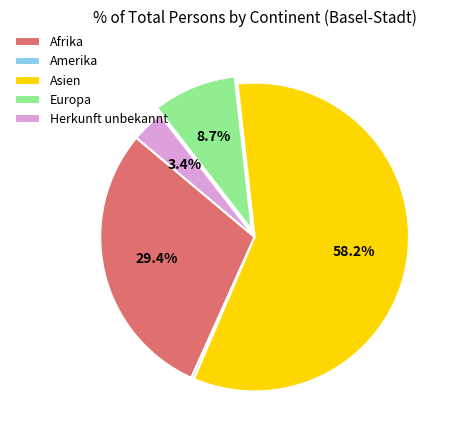

Approximately how many times larger is the value at Europa compared to Amerika?

30.0